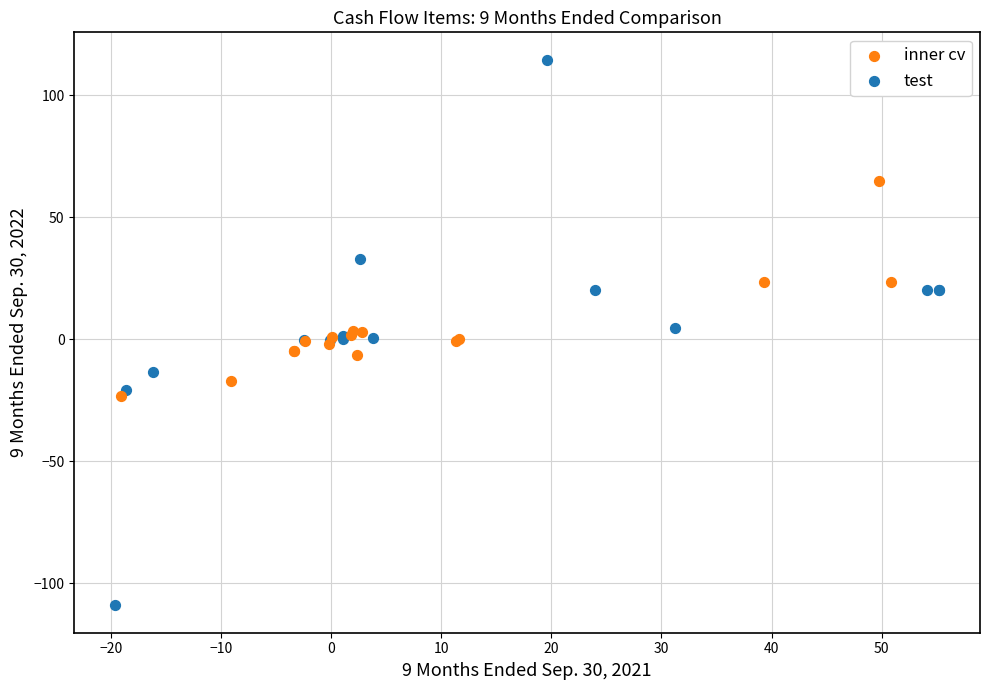

Which series reaches the minimum Y coordinate?

test